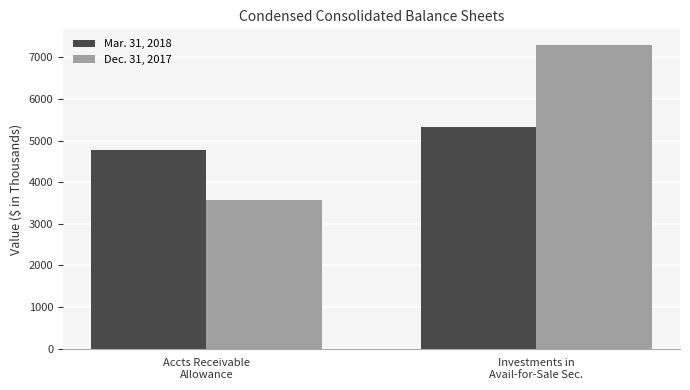

What is the maximum value for Dec. 31, 2017?

7310